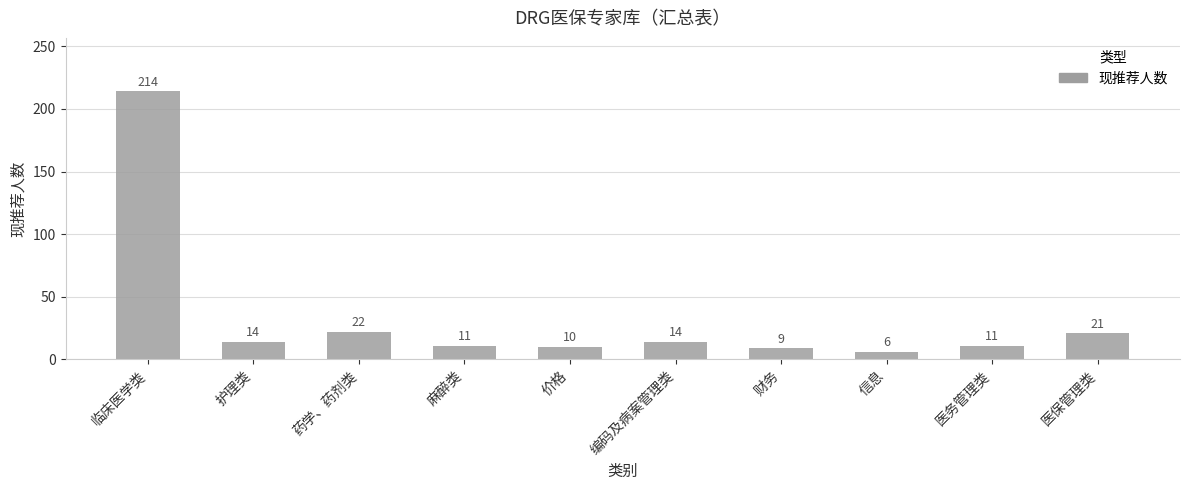

The value at 财务 is 9. True or false?

True